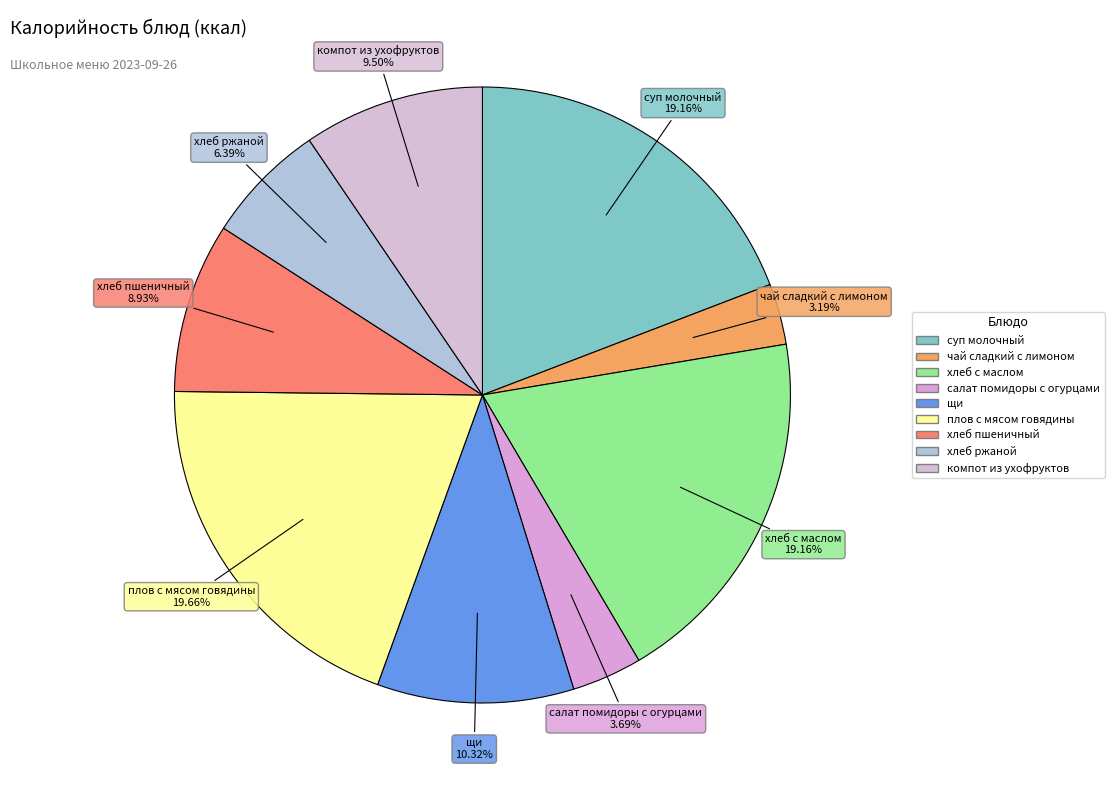

Combined, do салат помидоры с огурцами and плов с мясом говядины account for over 50%?

No